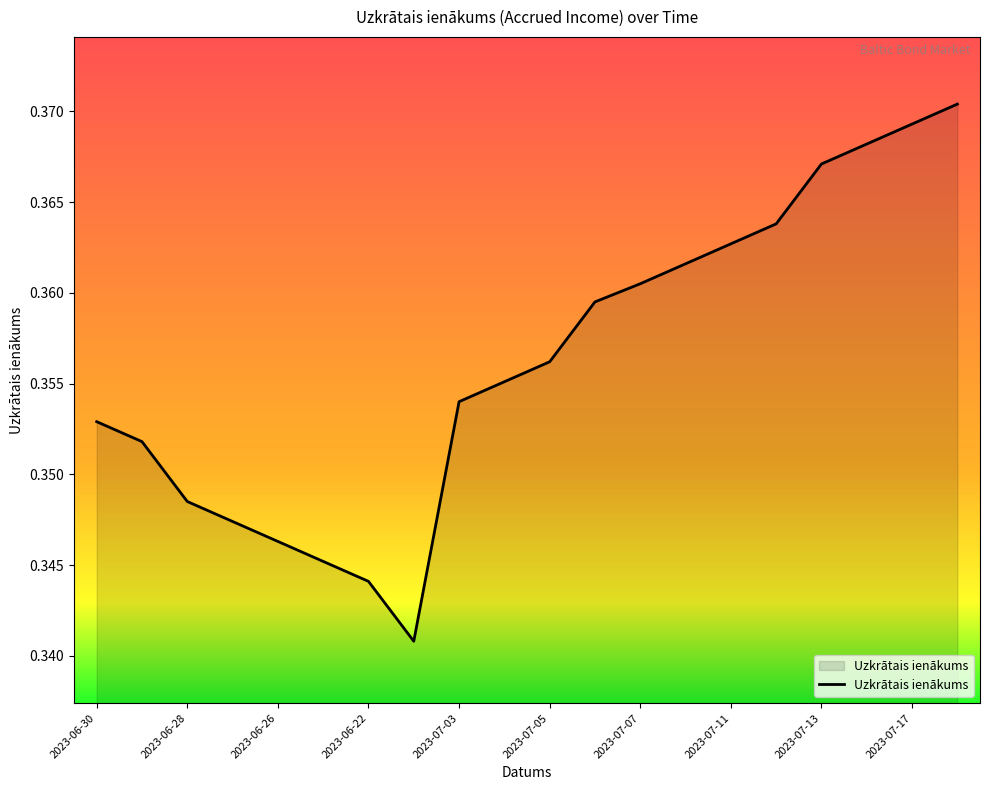

Does the chart display data point markers on the line(s)?

No